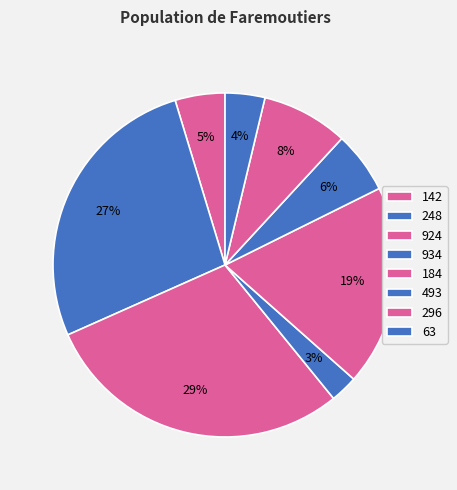

Is 184 the majority of the pie?

No